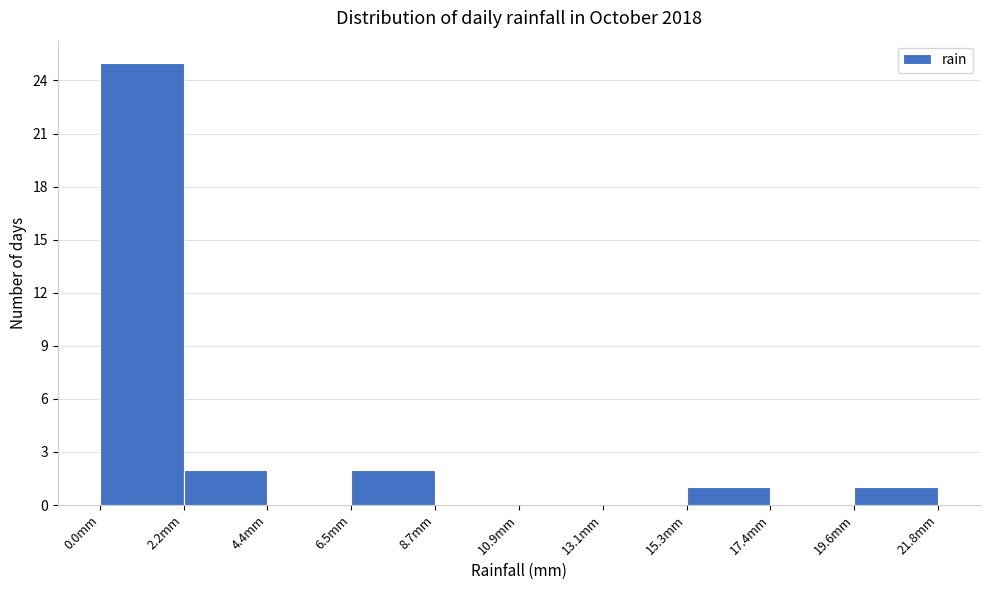

How tall is the bar that spans 15.5 to 17.5 on the x-axis? Neither the bar edges nor the heights are printed on the chart, so give them approximately, as read against the axes.

1